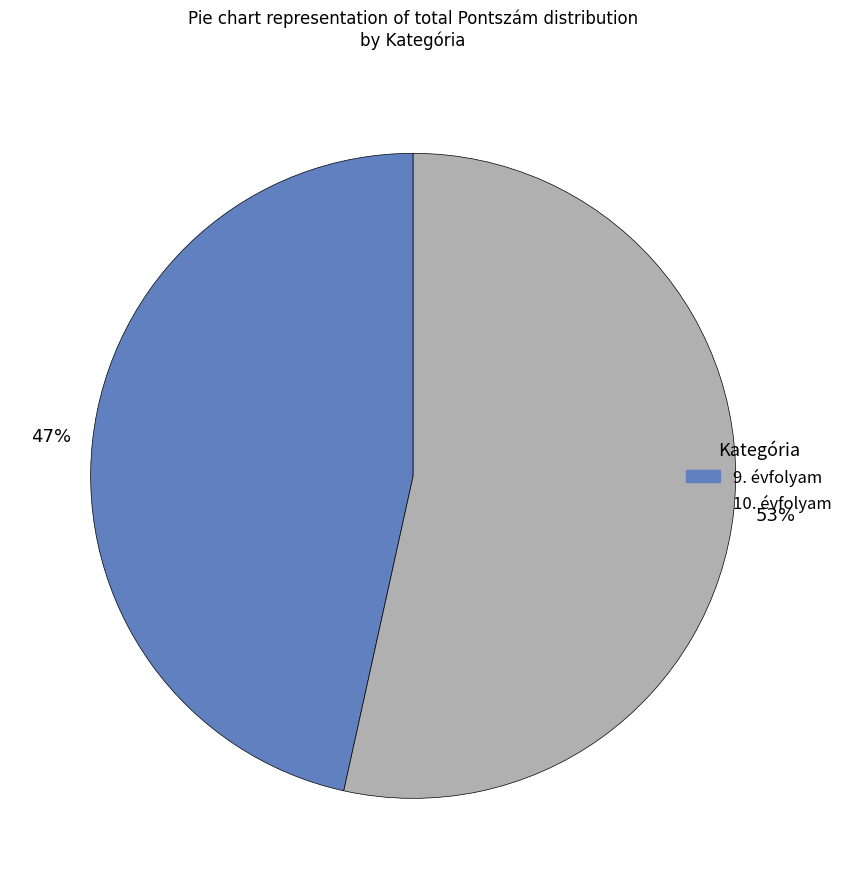

Does any single category account for the majority?

Yes